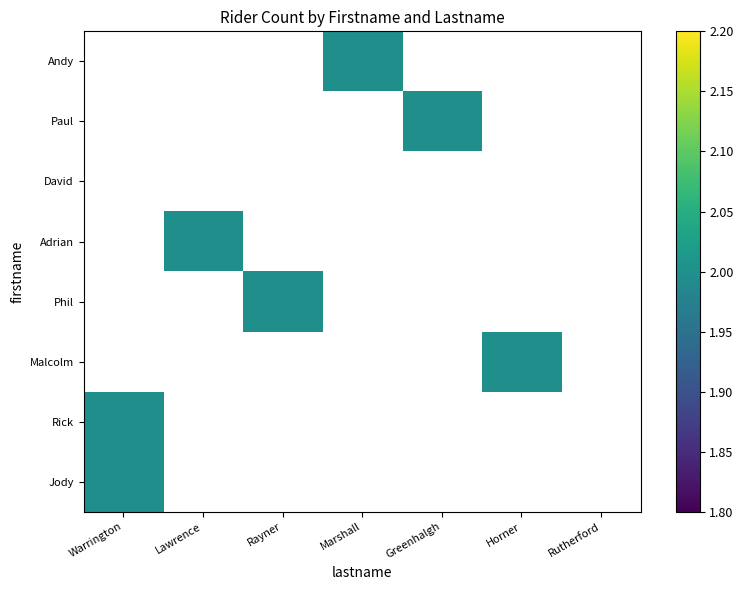

True or false: Phil has a value of 1.3 at Rayner.

False